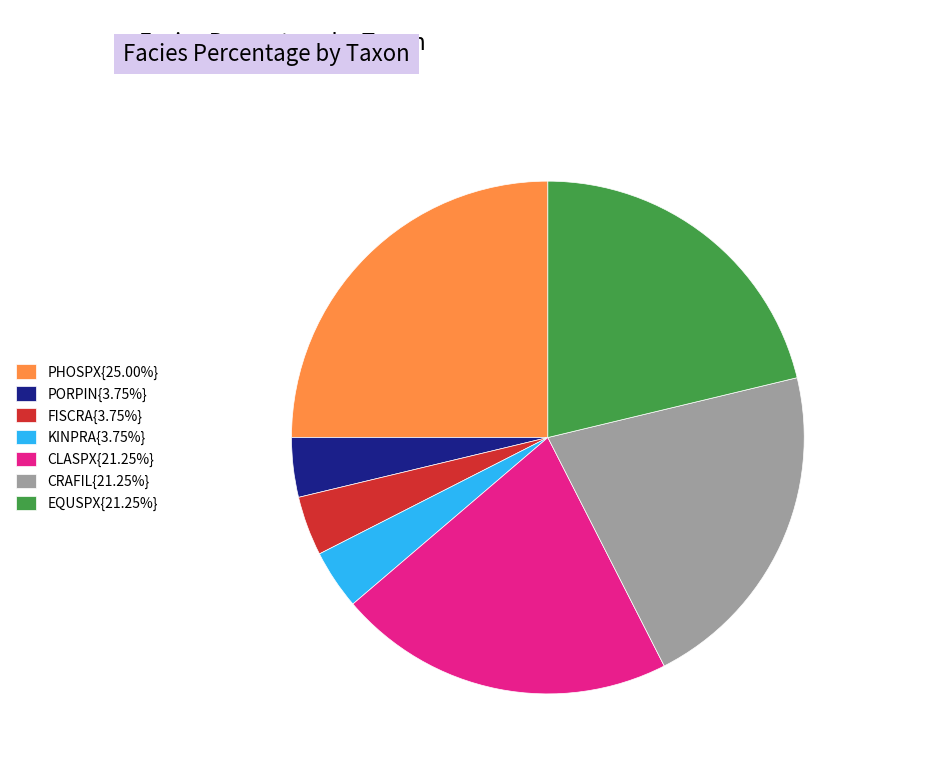

Is EQUSPX{21.25%} the majority of the pie?

No